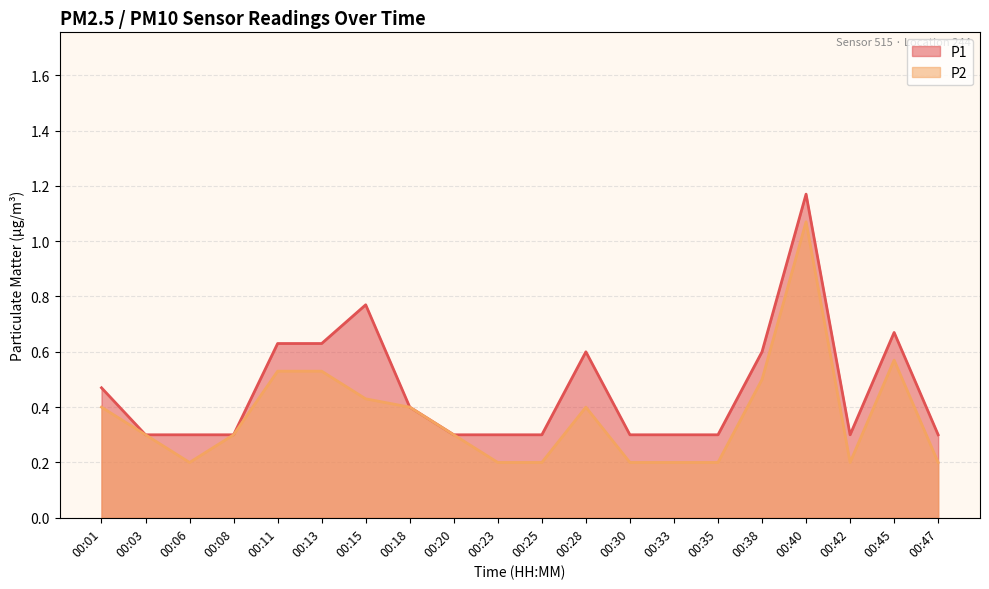

List the series in order of their peak value, lowest first.

P2, P1